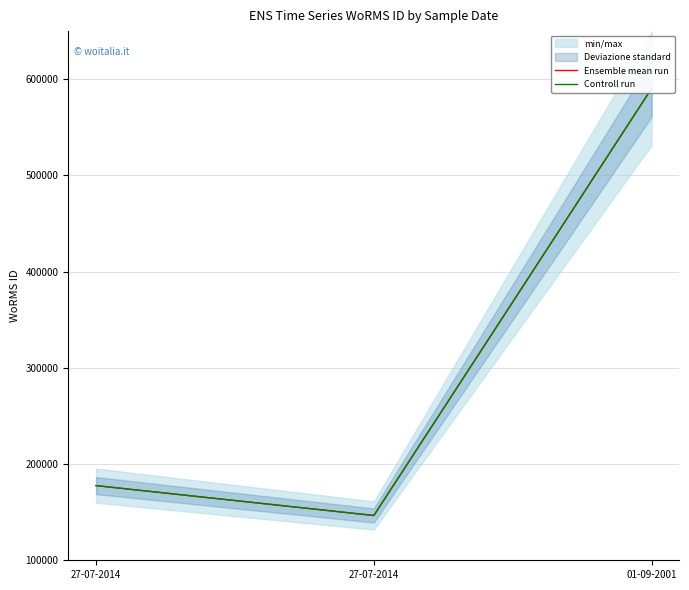

How many values in the Controll run series are below 177615?

1